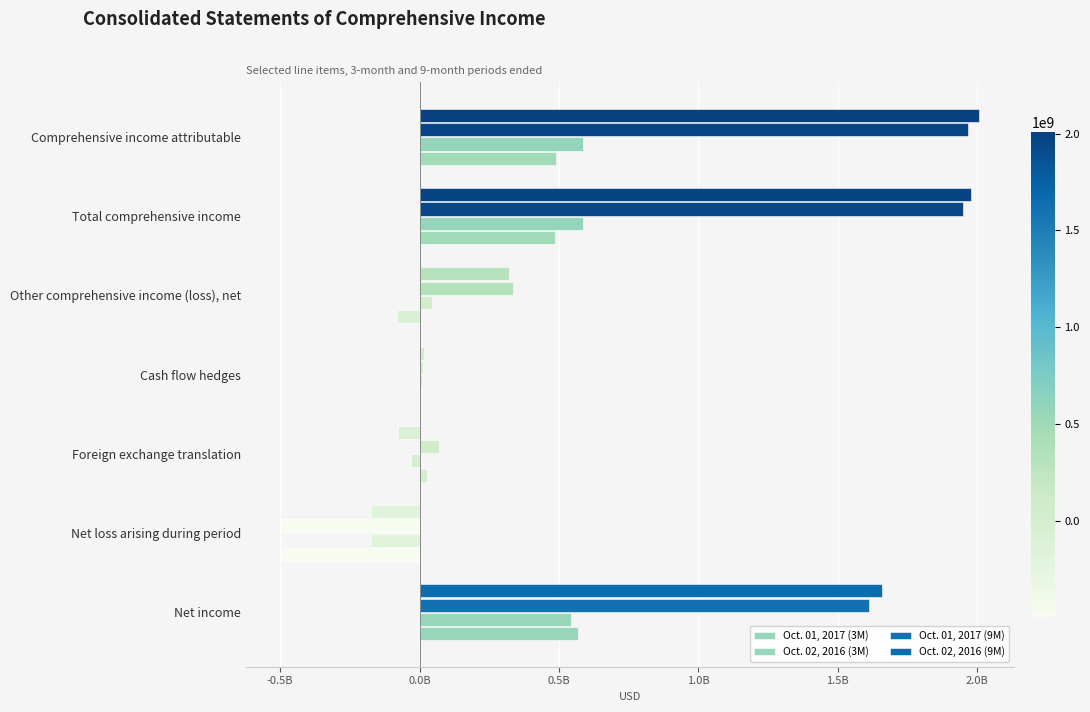

How many bars are there in each group?

4